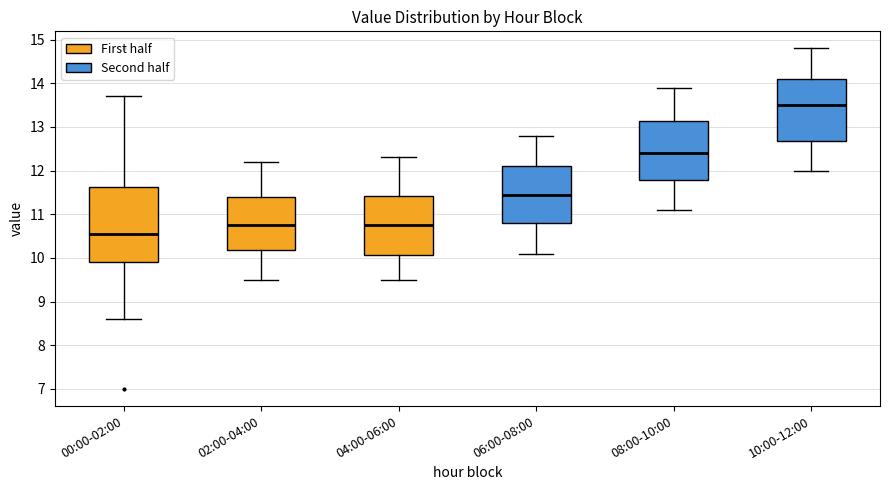

Which box has the highest median line?

10:00-12:00